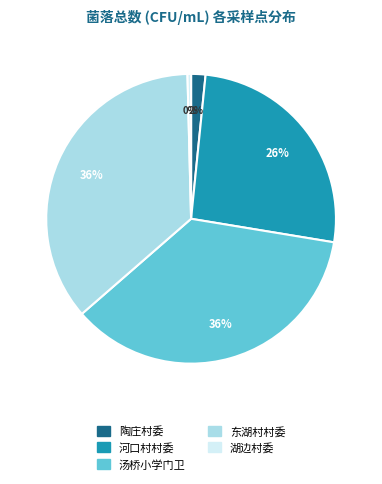

Is it true that 湖边村委 is 9% of the pie?

False